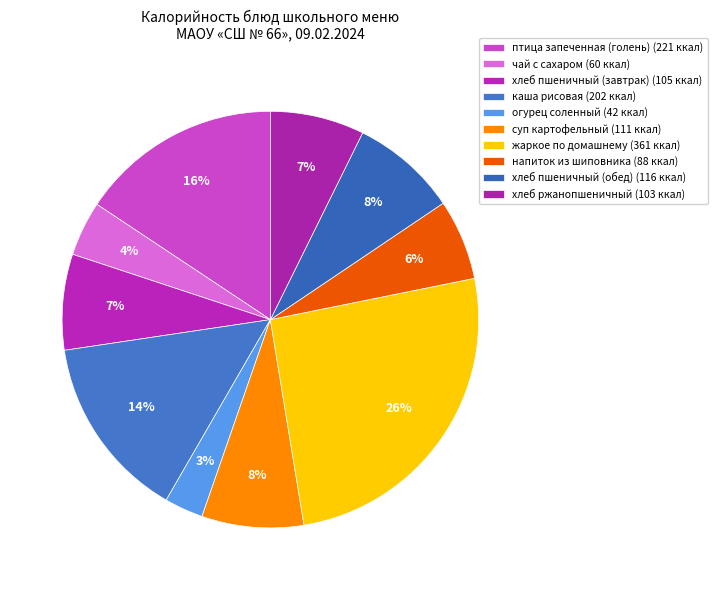

What portion of the pie excludes чай с сахаром?

95.7%